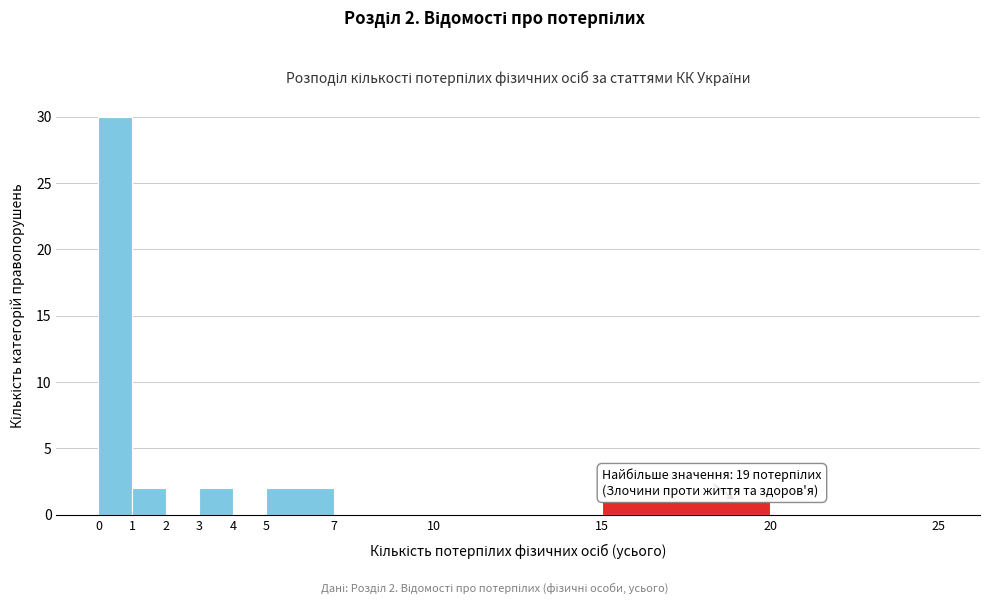

Over which range of the x-axis is the bar tallest?

0 to 1